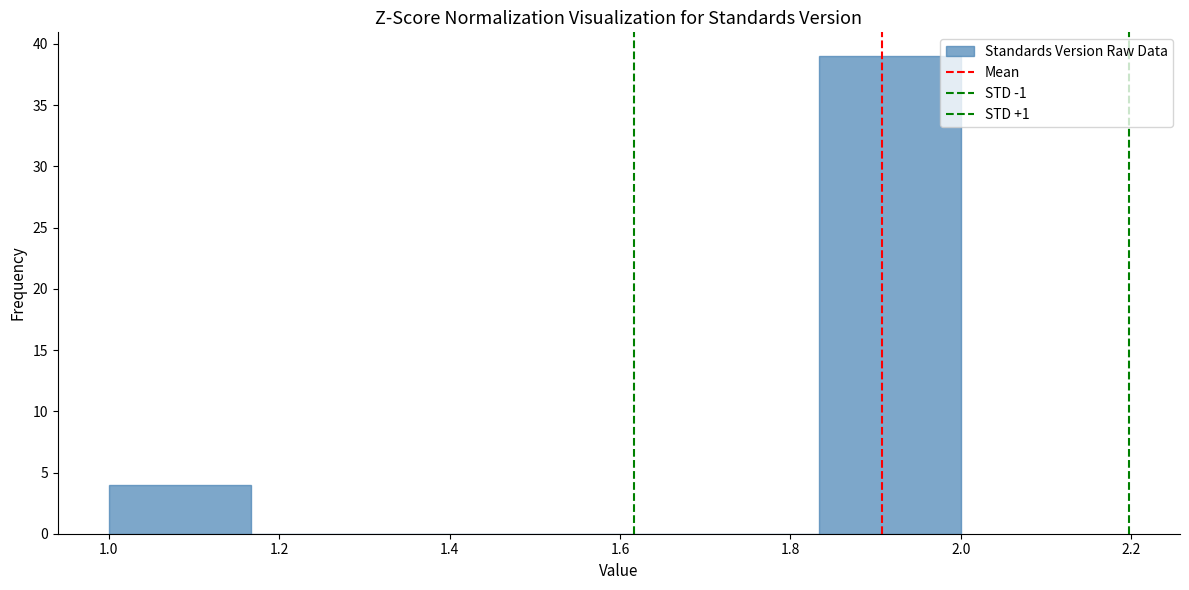

Which range on the x-axis has the tallest bar?

1.84 to 2.00